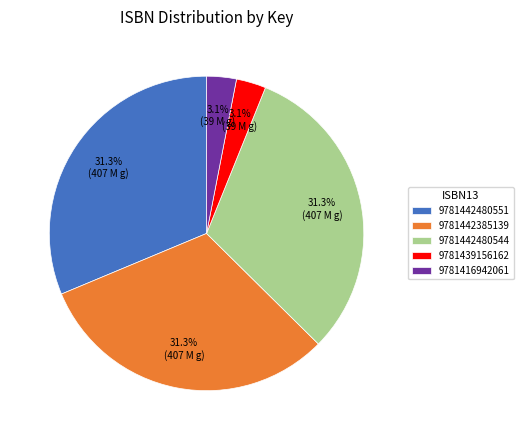

Does 9781416942061 account for over 50% of the chart?

No